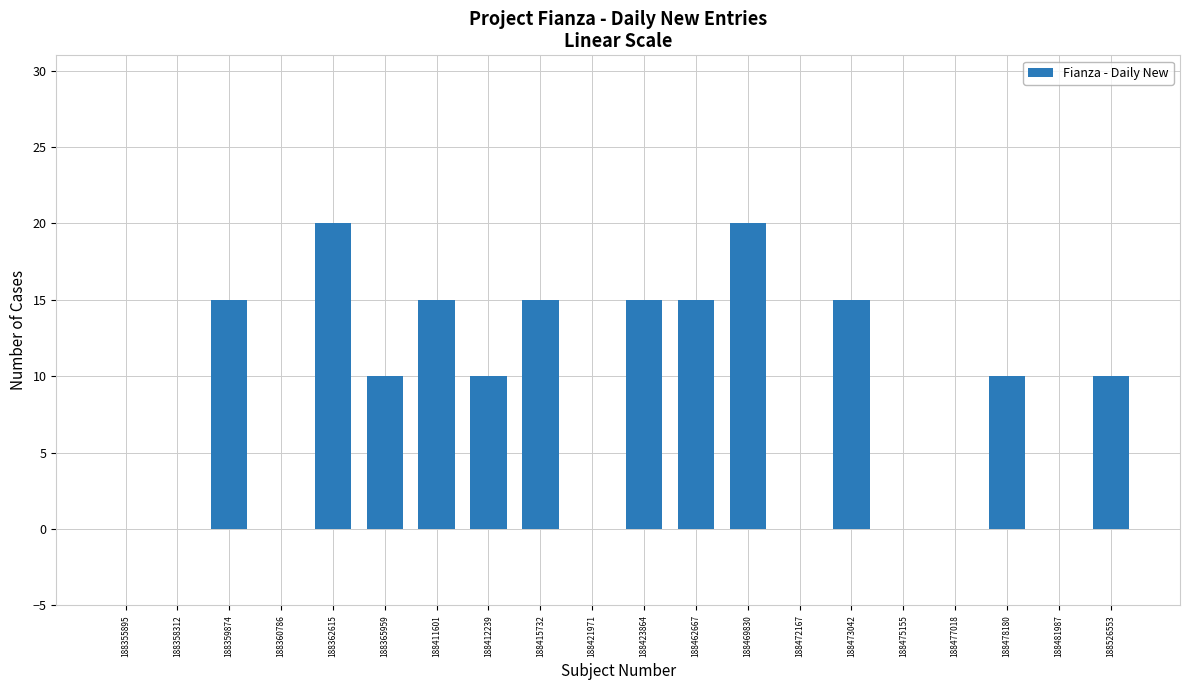

Does the chart contain stacked bars?

No